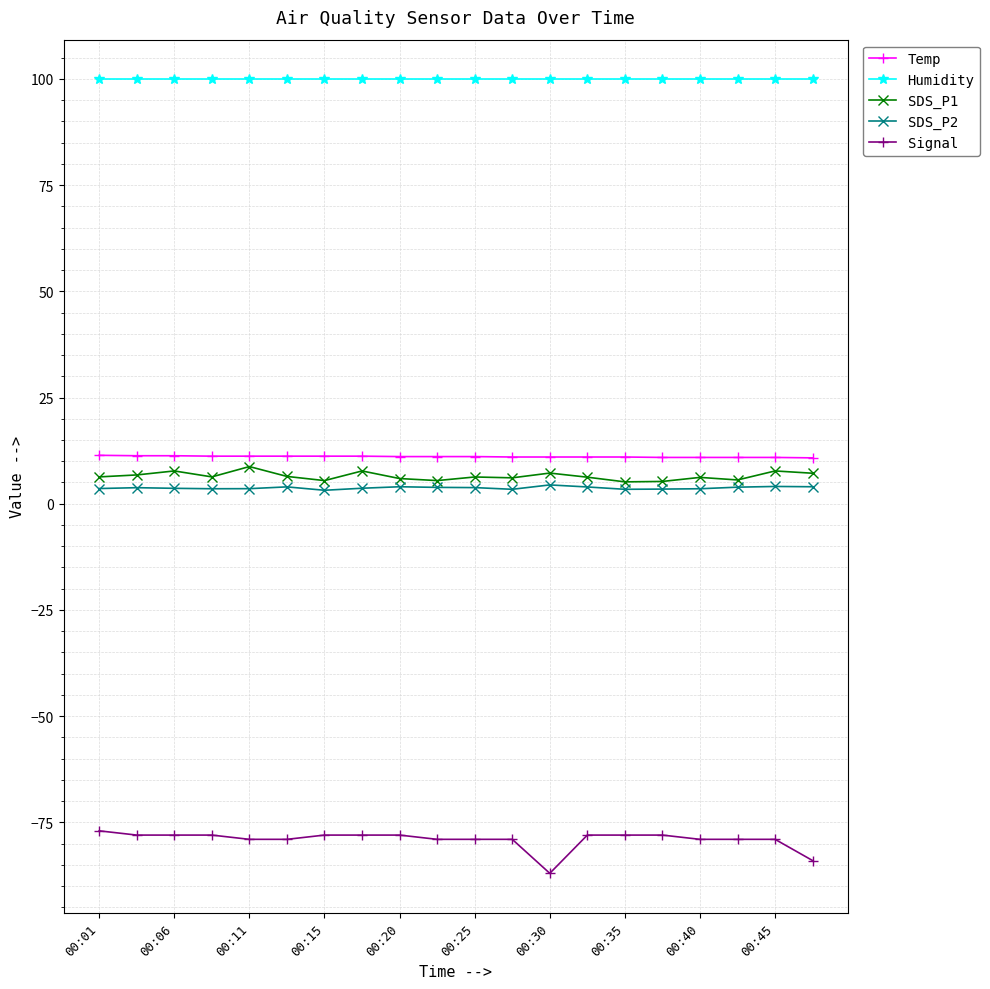

Which series has the widest spread of values?

Signal